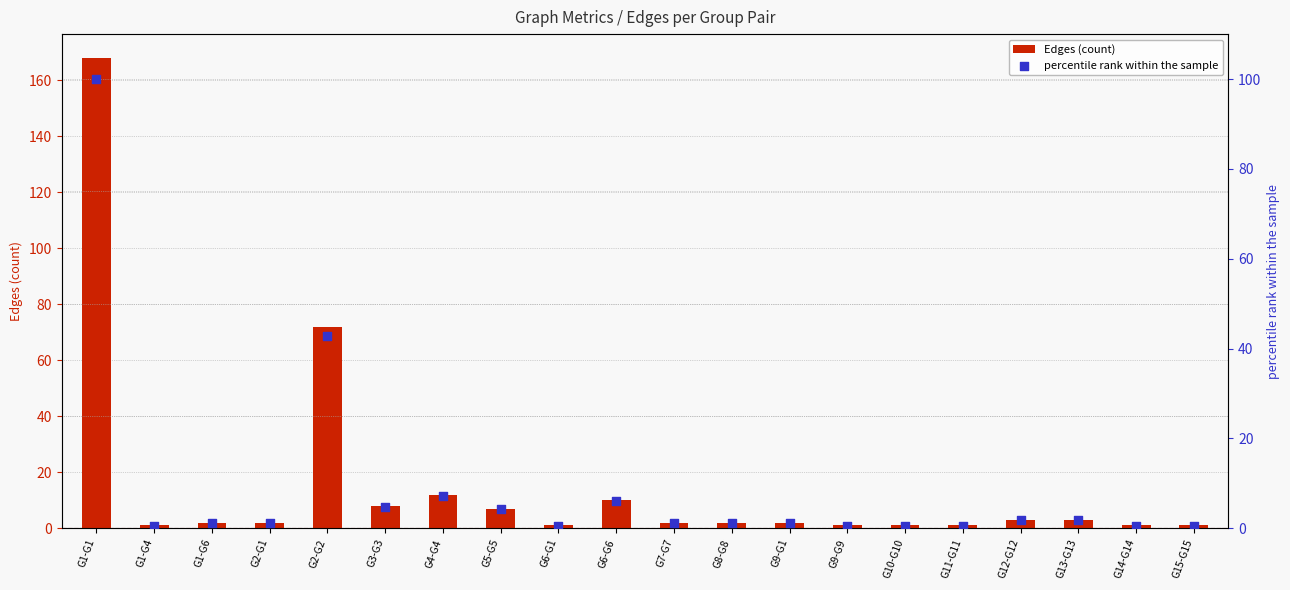

Which series has the widest spread of Y values?

Edges (count)